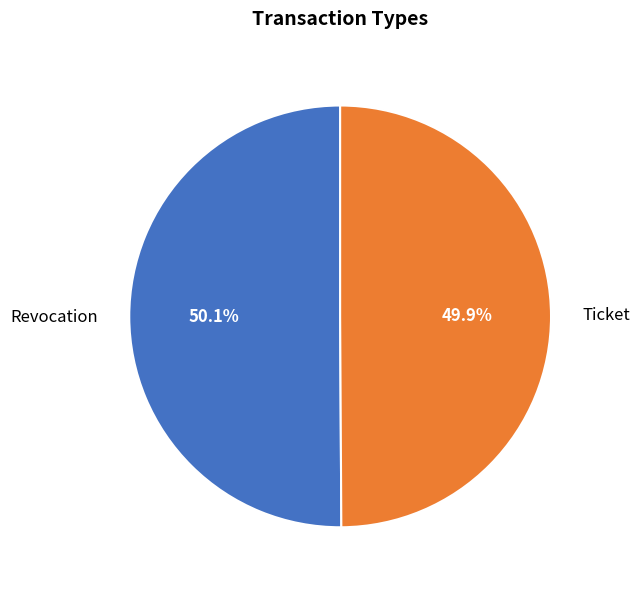

How much of the chart is everything except Ticket?

50.1%